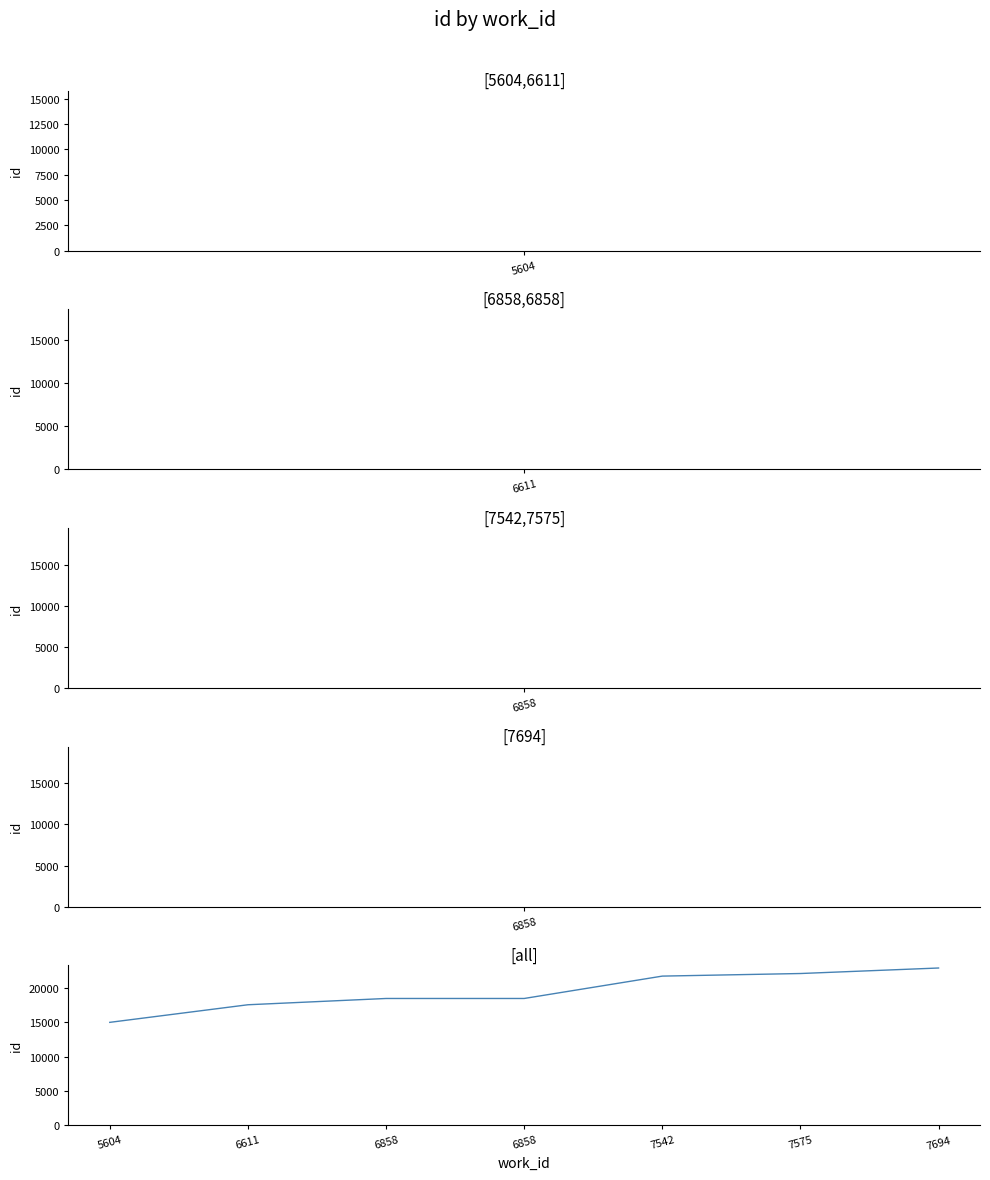

How many lines are shown in the chart?

1